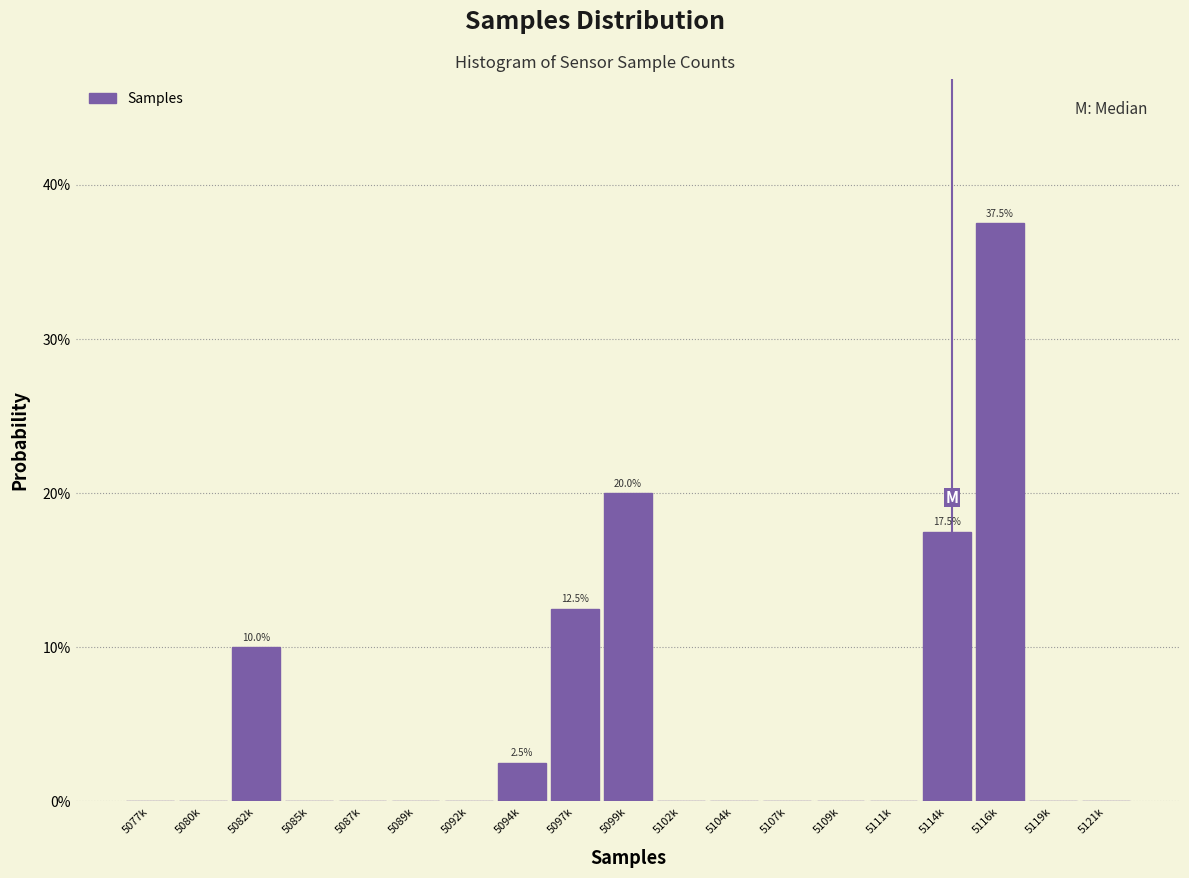

Are the bars horizontal?

No